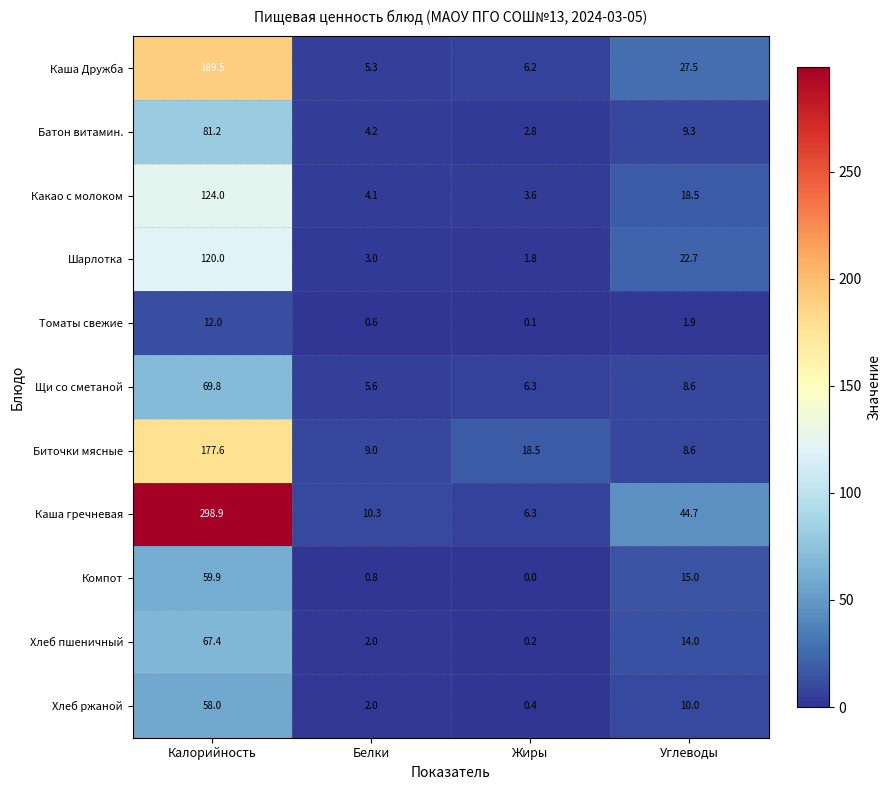

Which series has the largest range (max minus min)?

Каша гречневая